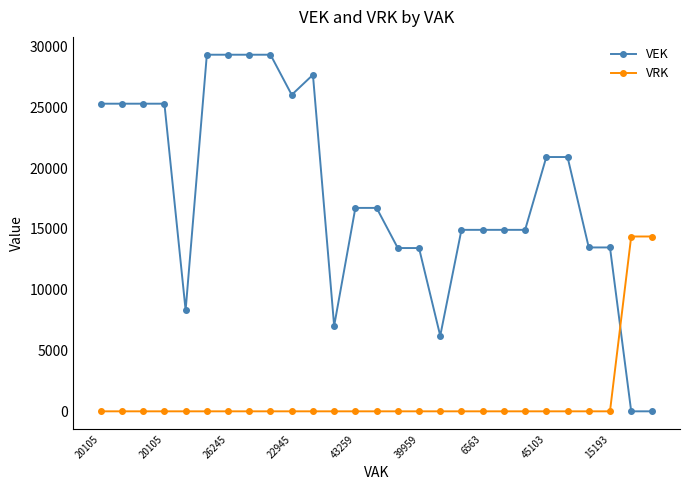

List the series in order of their overall mean, highest first.

VEK, VRK